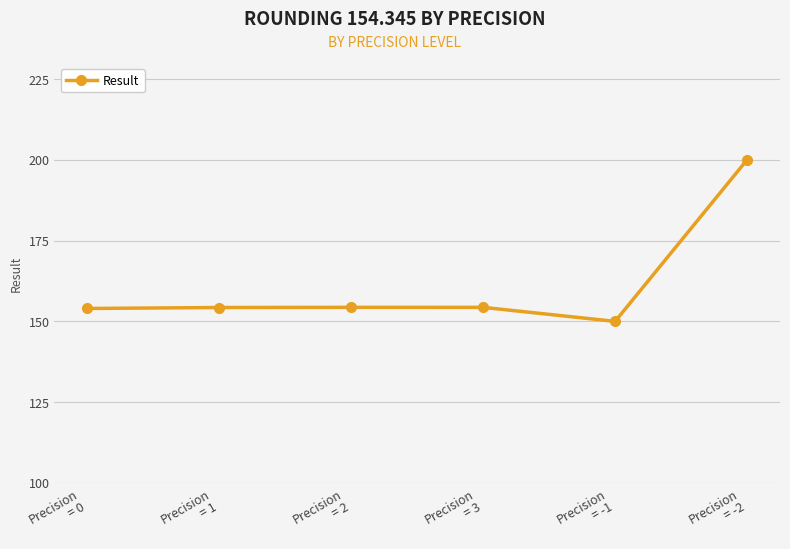

What is the maximum value shown in the chart?

200.0